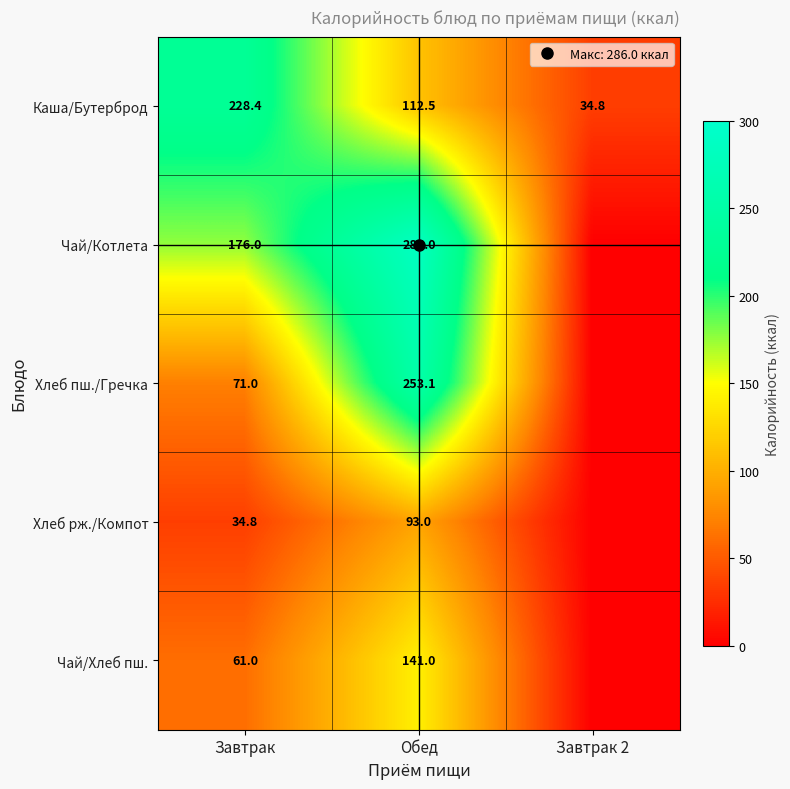

Where is Каша/Бутерброд nearest to the value 131?

Обед